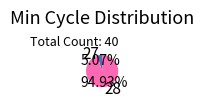

Is there a majority slice in this chart?

Yes